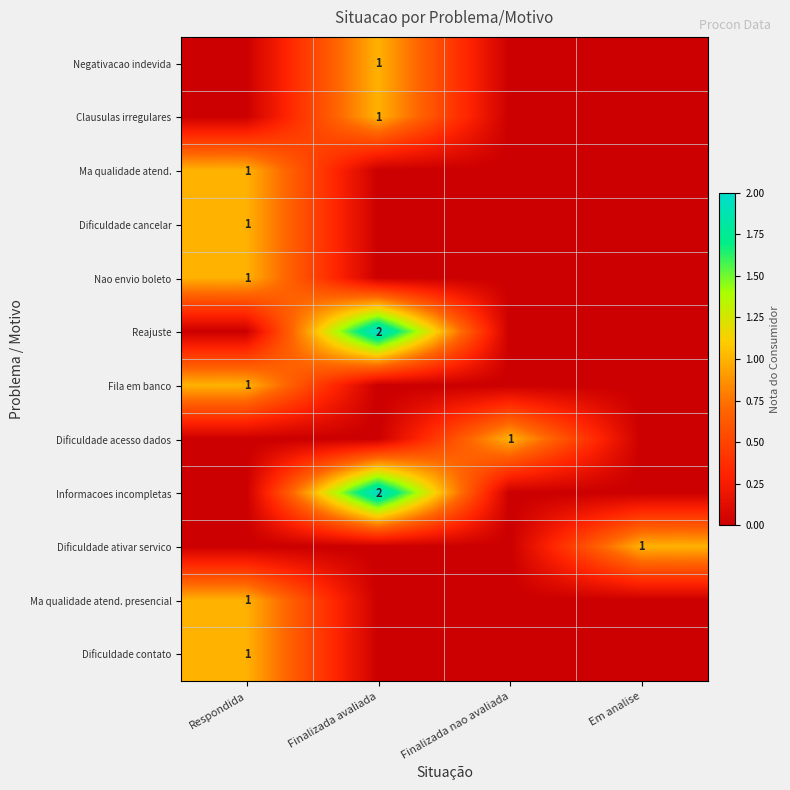

The Dificuldade ativar servico series shows 1 at Em analise. True or false?

True